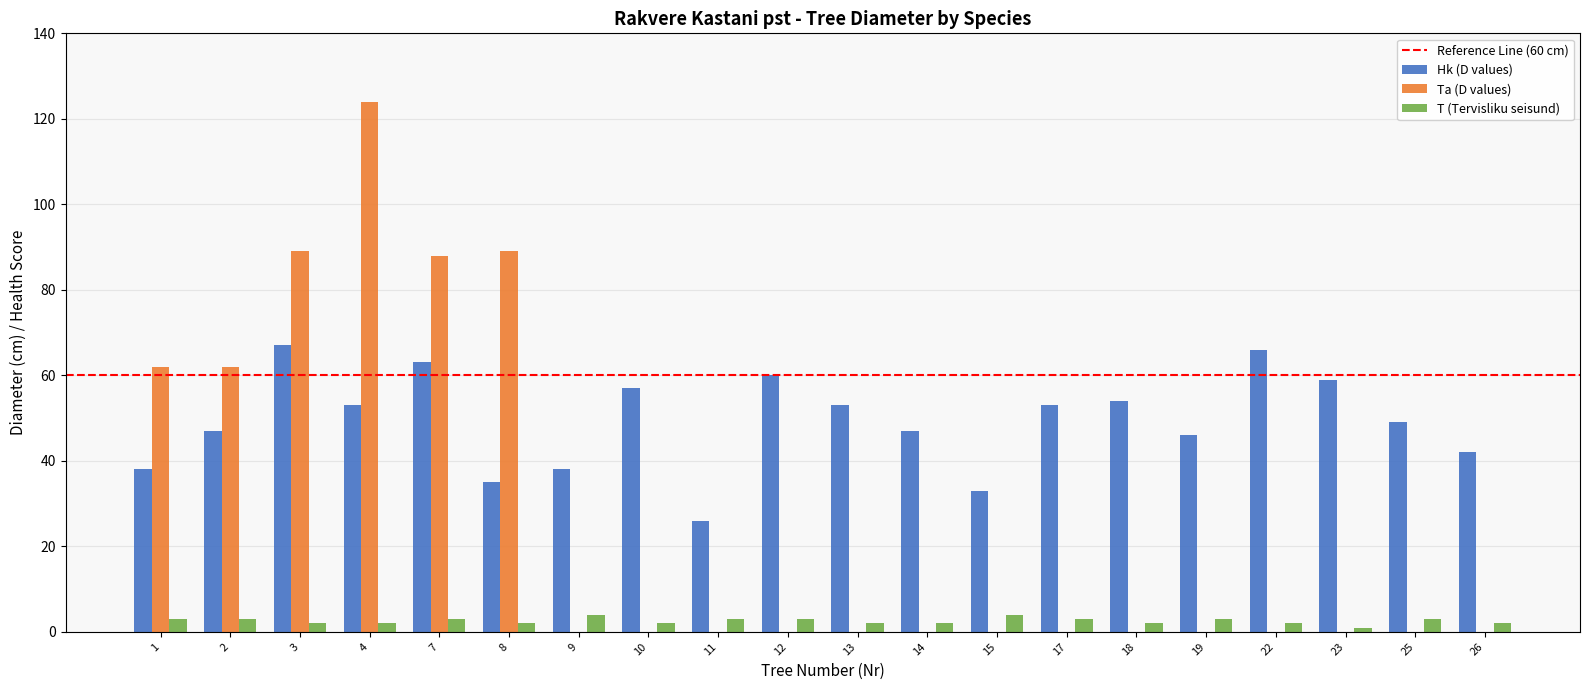

How many categories are shown in the chart?

20